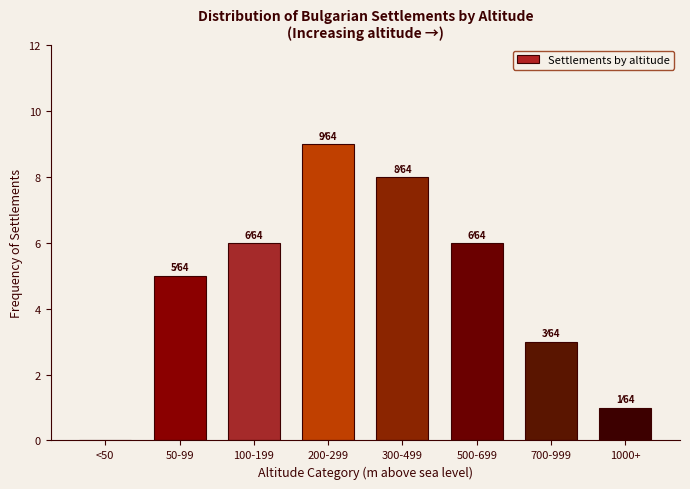

Reading left to right, list all the values displayed in this chart.

<50=0	50-99=5	100-199=6	200-299=9	300-499=8	500-699=6	700-999=3	1000+=1